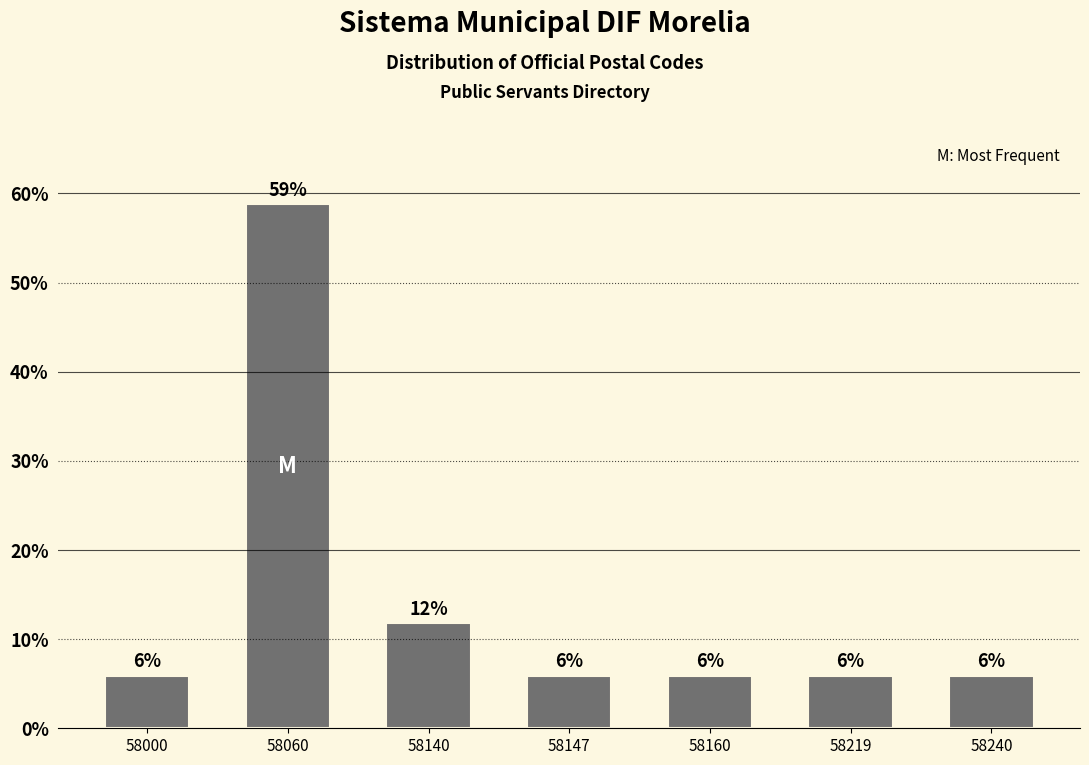

How many bars are there in total?

7